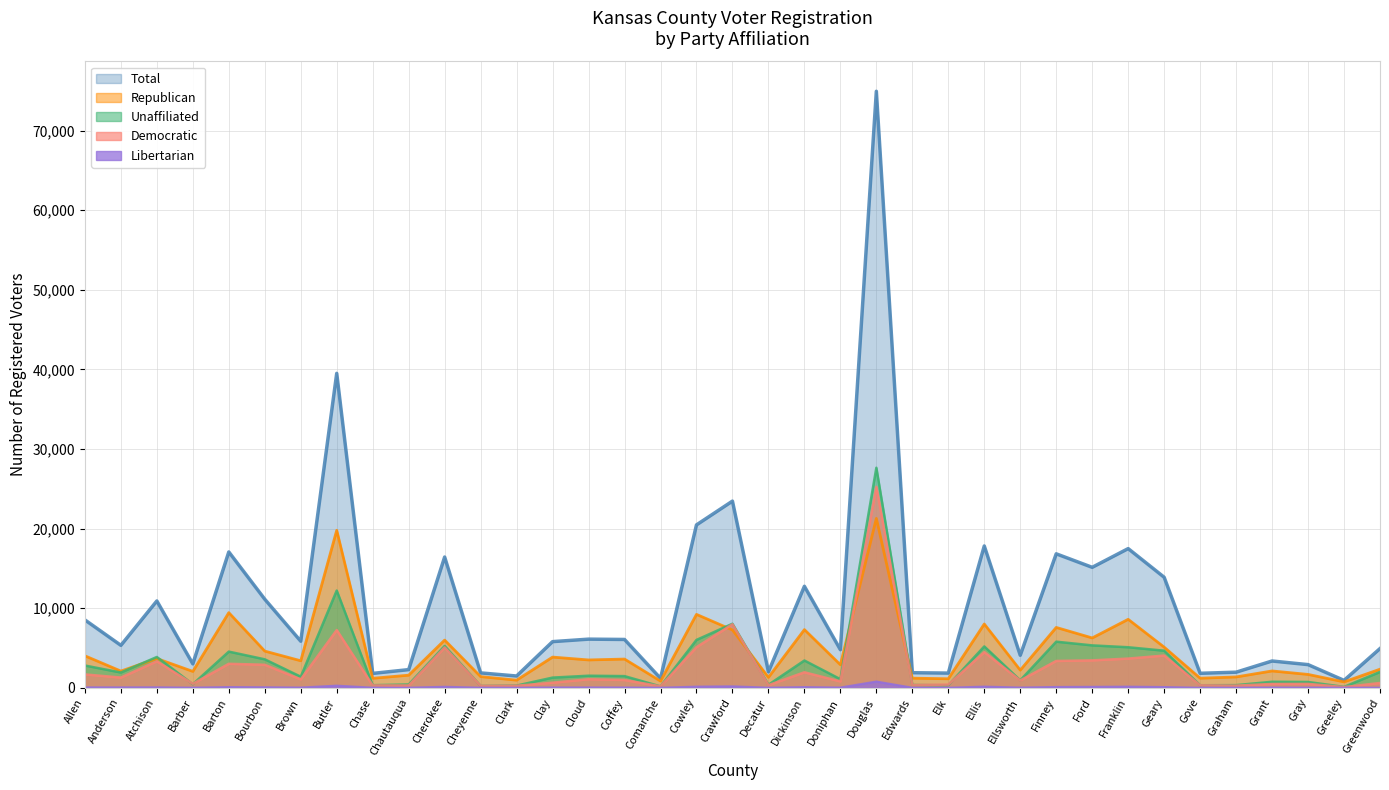

True or false: Republican has a value of 2619 at Gray.

False